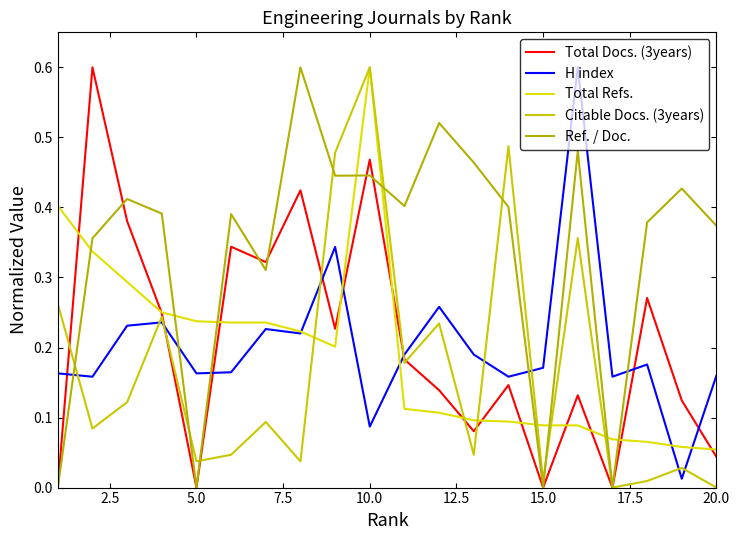

Does the chart display data point markers on the line(s)?

No